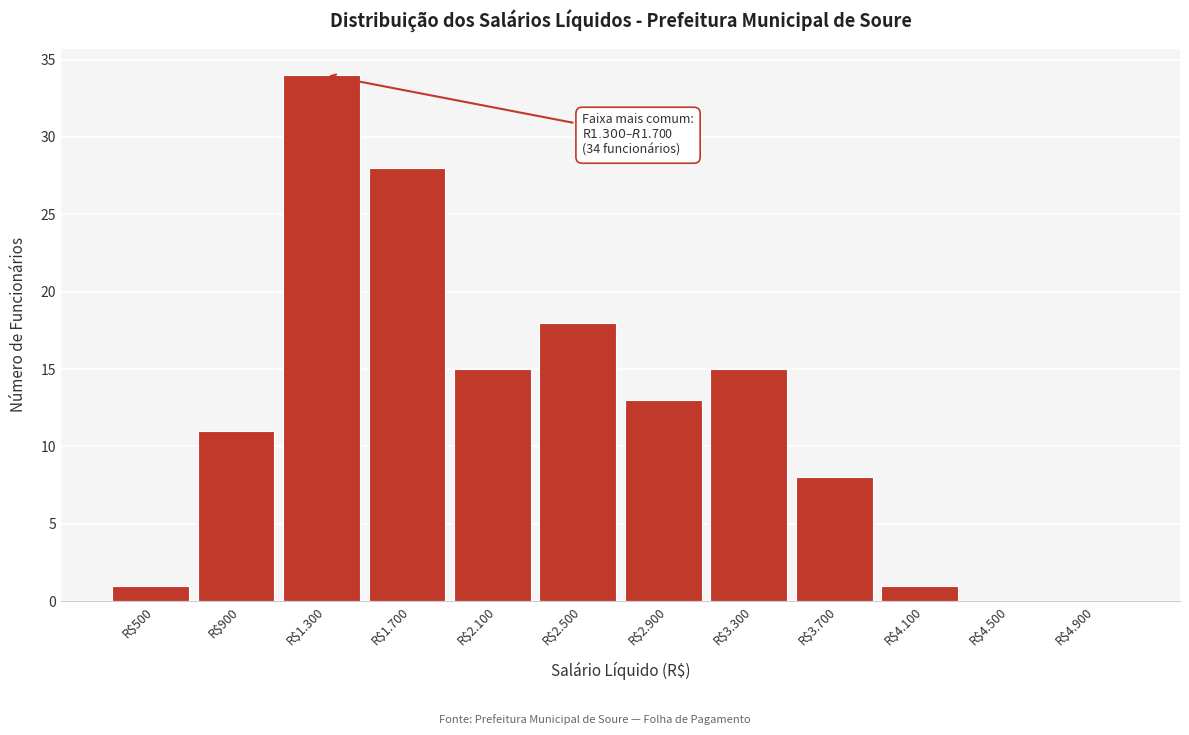

The chart shows a value of 23 at R$2.900. True or false?

False